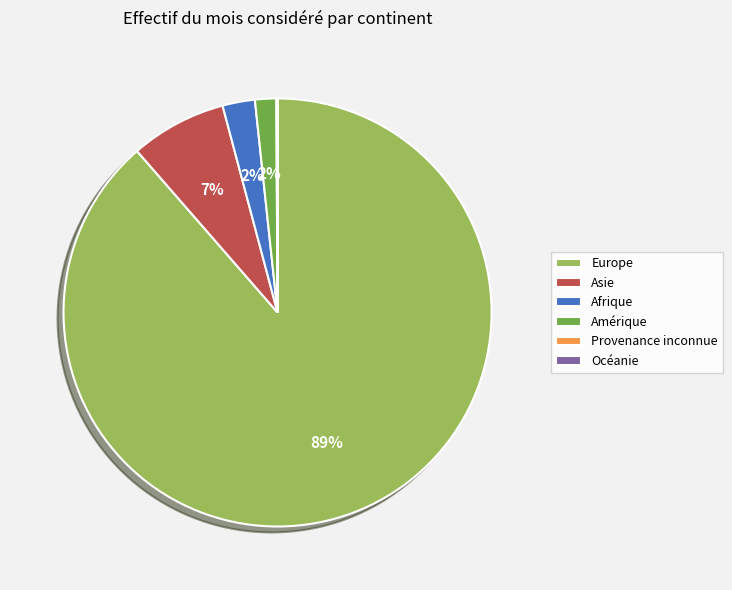

True or false: Asie accounts for 7% of the total.

True